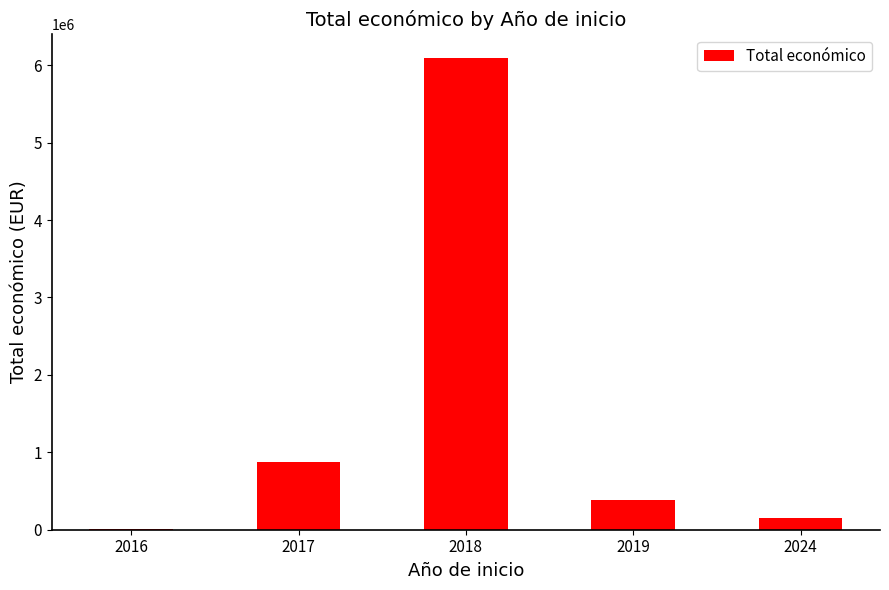

Approximately how many times larger is the value at 2019 compared to 2024?

2.5